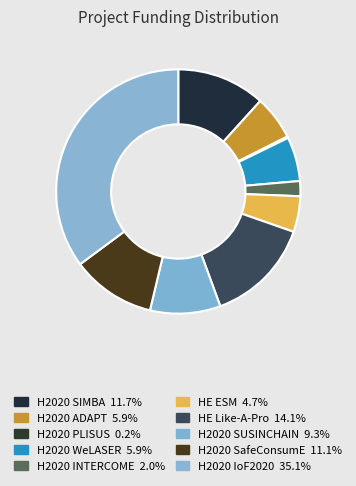

Do HE ESM and HE Like-A-Pro together represent more than half of the pie?

No